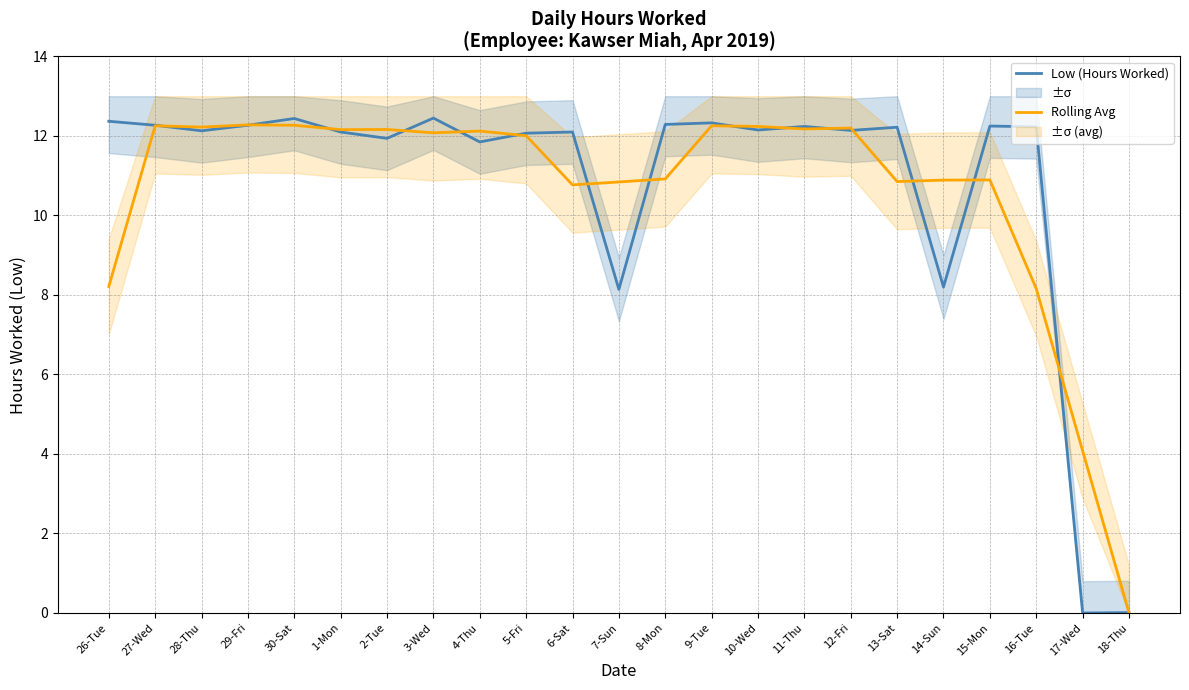

Reading right to left, what are all the values shown in this chart?

Low (Hours Worked): 18-Thu=0.0	17-Wed=0.0	16-Tue=12.2	15-Mon=12.2	14-Sun=8.2	13-Sat=12.2	12-Fri=12.1	11-Thu=12.2	10-Wed=12.2	9-Tue=12.3	8-Mon=12.3	7-Sun=8.1	6-Sat=12.1	5-Fri=12.1	4-Thu=11.8	3-Wed=12.4	2-Tue=11.9	1-Mon=12.1	30-Sat=12.4	29-Fri=12.3	28-Thu=12.1	27-Wed=12.3	26-Tue=12.4
Rolling Avg: 18-Thu=0.0	17-Wed=4.1	16-Tue=8.2	15-Mon=10.9	14-Sun=10.9	13-Sat=10.9	12-Fri=12.2	11-Thu=12.2	10-Wed=12.2	9-Tue=12.3	8-Mon=10.9	7-Sun=10.8	6-Sat=10.8	5-Fri=12.0	4-Thu=12.1	3-Wed=12.1	2-Tue=12.2	1-Mon=12.2	30-Sat=12.3	29-Fri=12.3	28-Thu=12.2	27-Wed=12.3	26-Tue=8.2